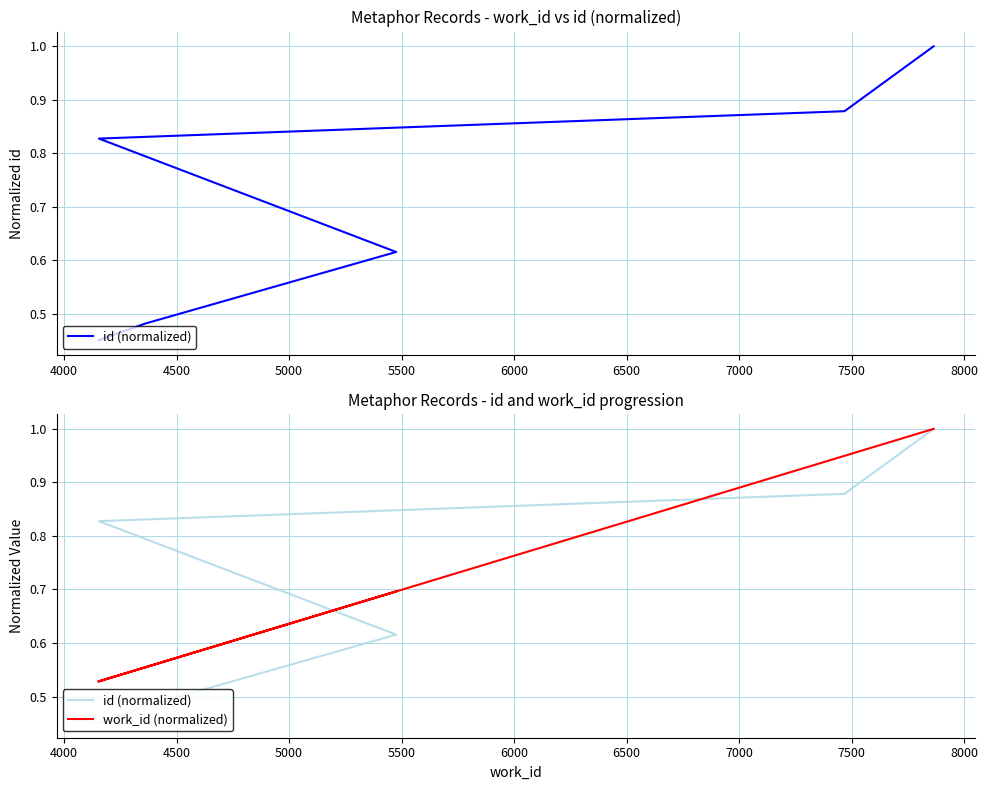

Which series has the largest range (max minus min)?

id (normalized)